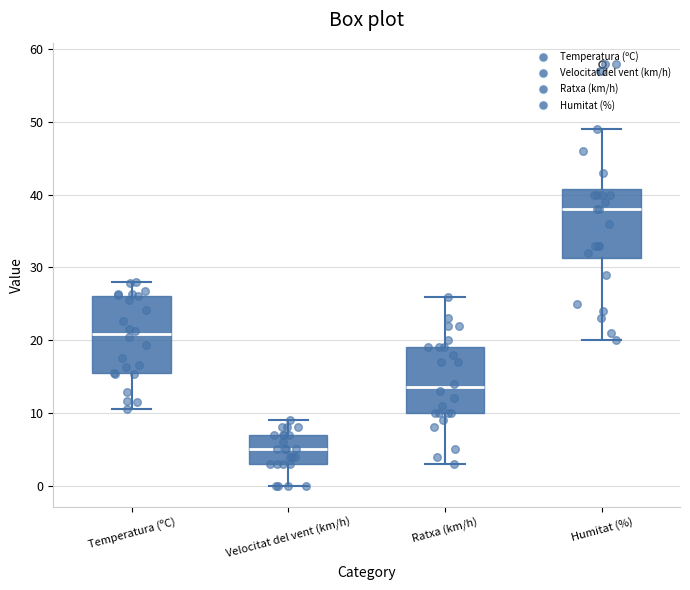

Which box has the highest median line?

Humitat (%)